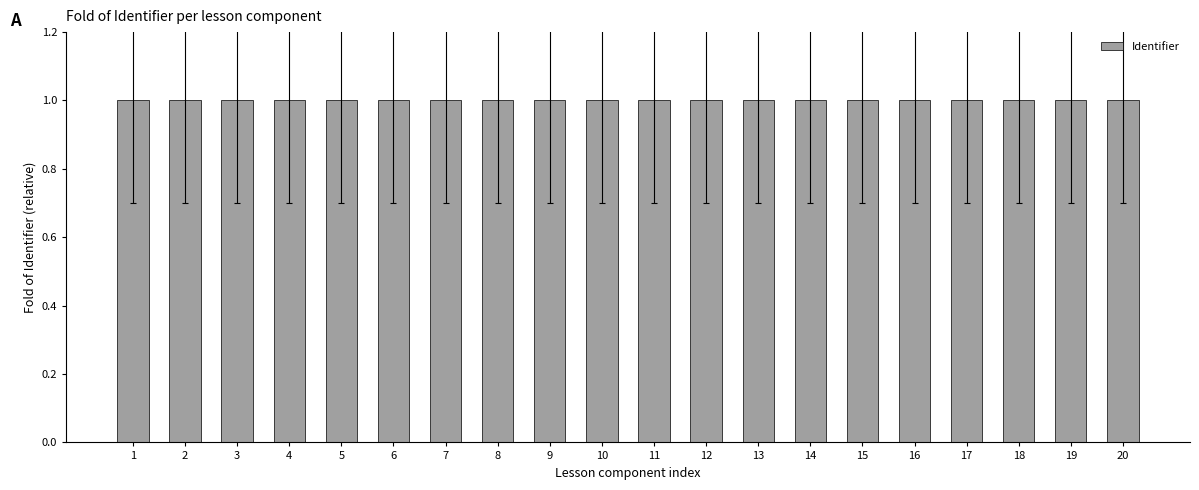

What is the sum of all values?

20.0